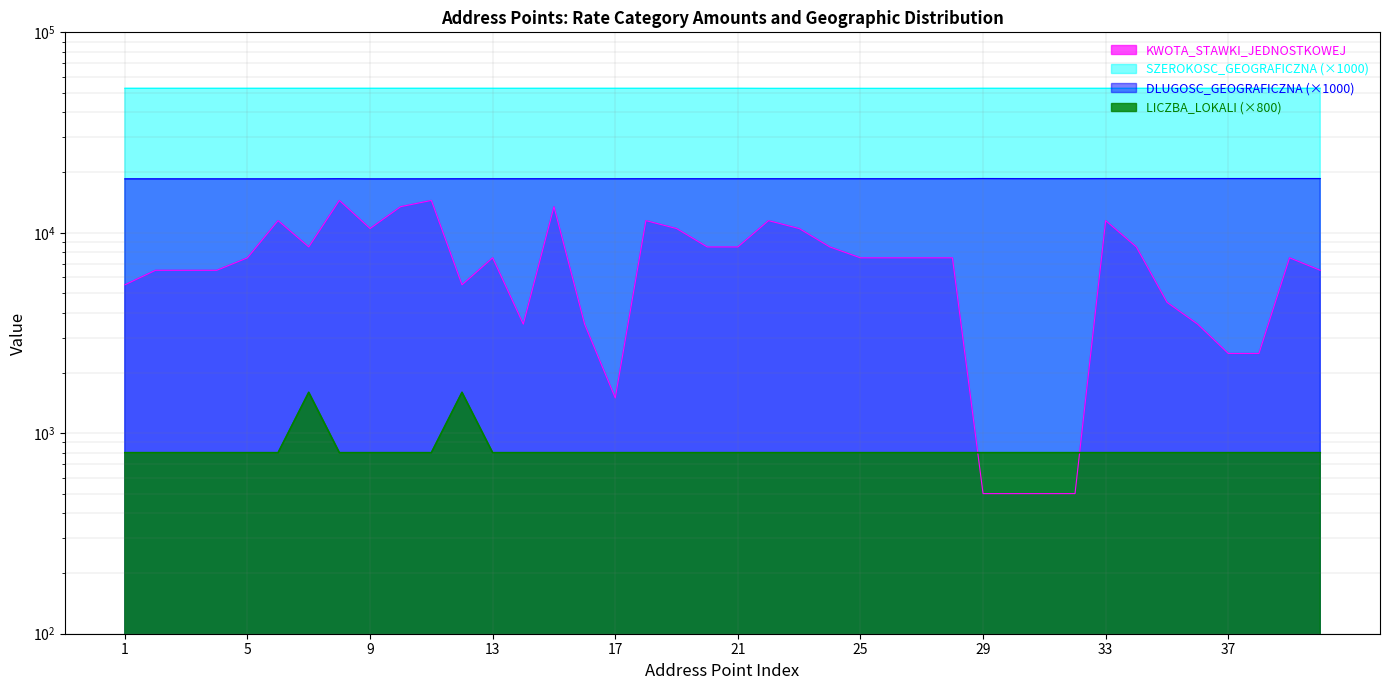

True or false: KWOTA_STAWKI_JEDNOSTKOWEJ and DLUGOSC_GEOGRAFICZNA cross at least once.

False